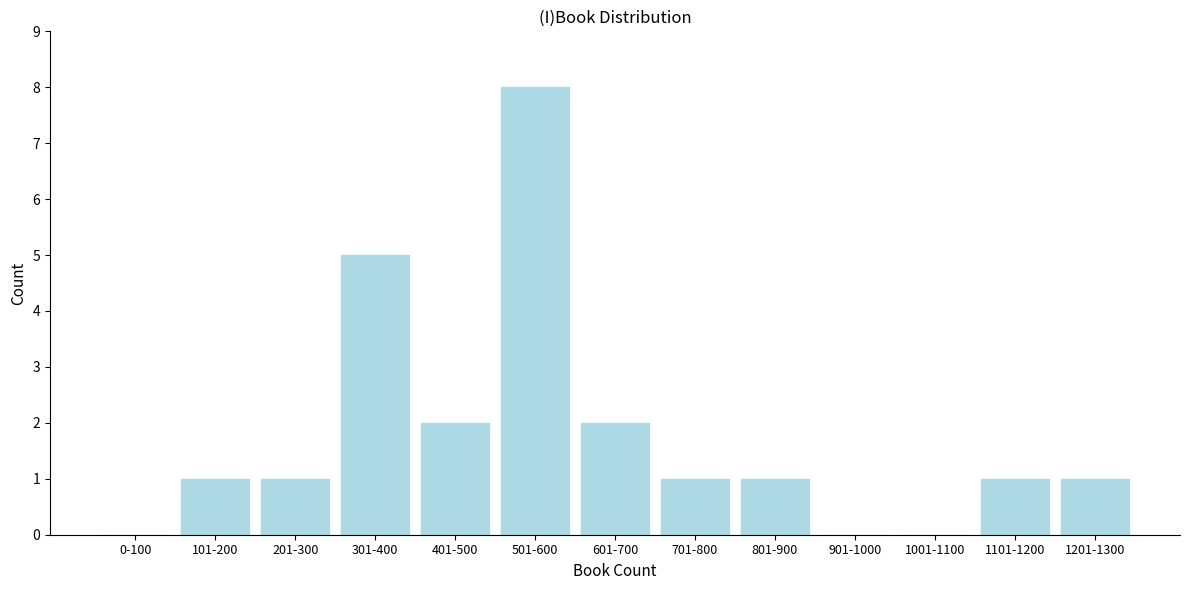

Reading left to right, what are all the values shown in this chart?

0-100=0	101-200=1	201-300=1	301-400=5	401-500=2	501-600=8	601-700=2	701-800=1	801-900=1	901-1000=0	1001-1100=0	1101-1200=1	1201-1300=1